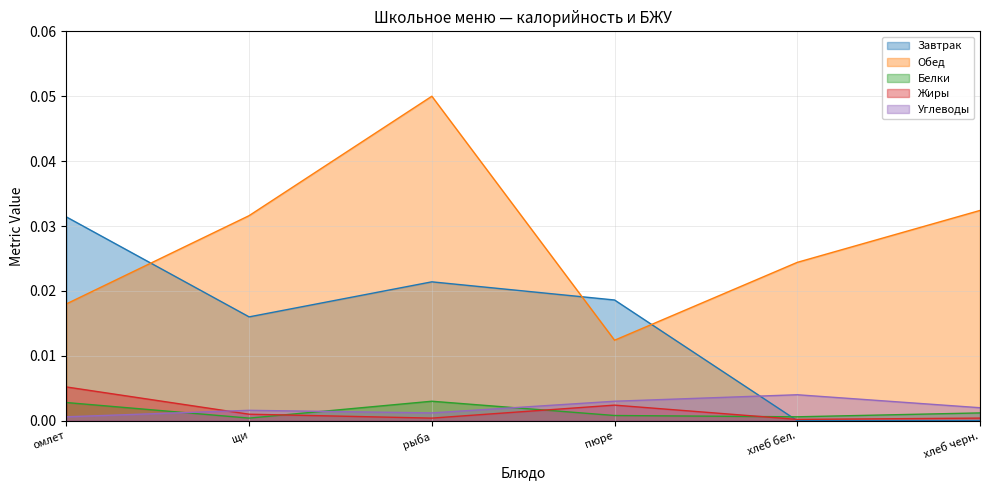

Rank the series by their maximum value, from highest to lowest.

Обед, Завтрак, Жиры, Углеводы, Белки